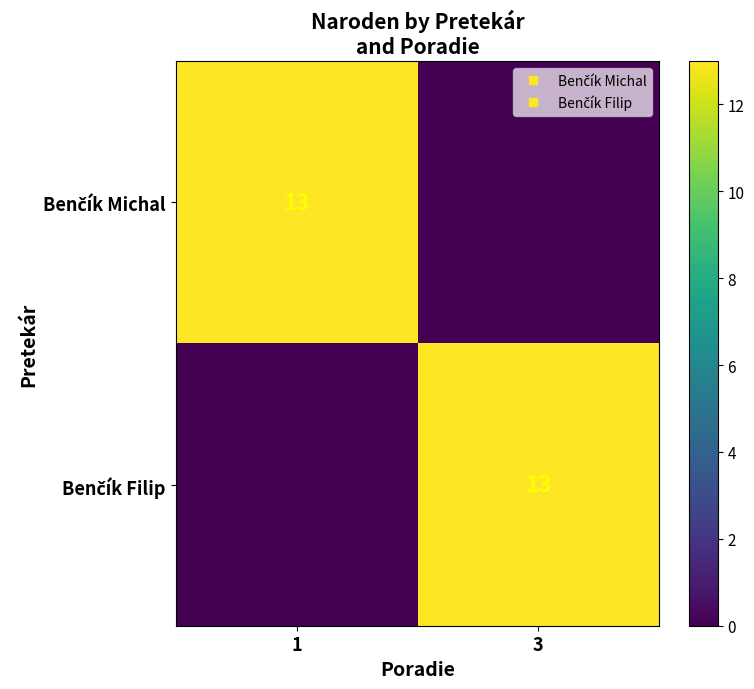

Count the number of data series in this chart.

2